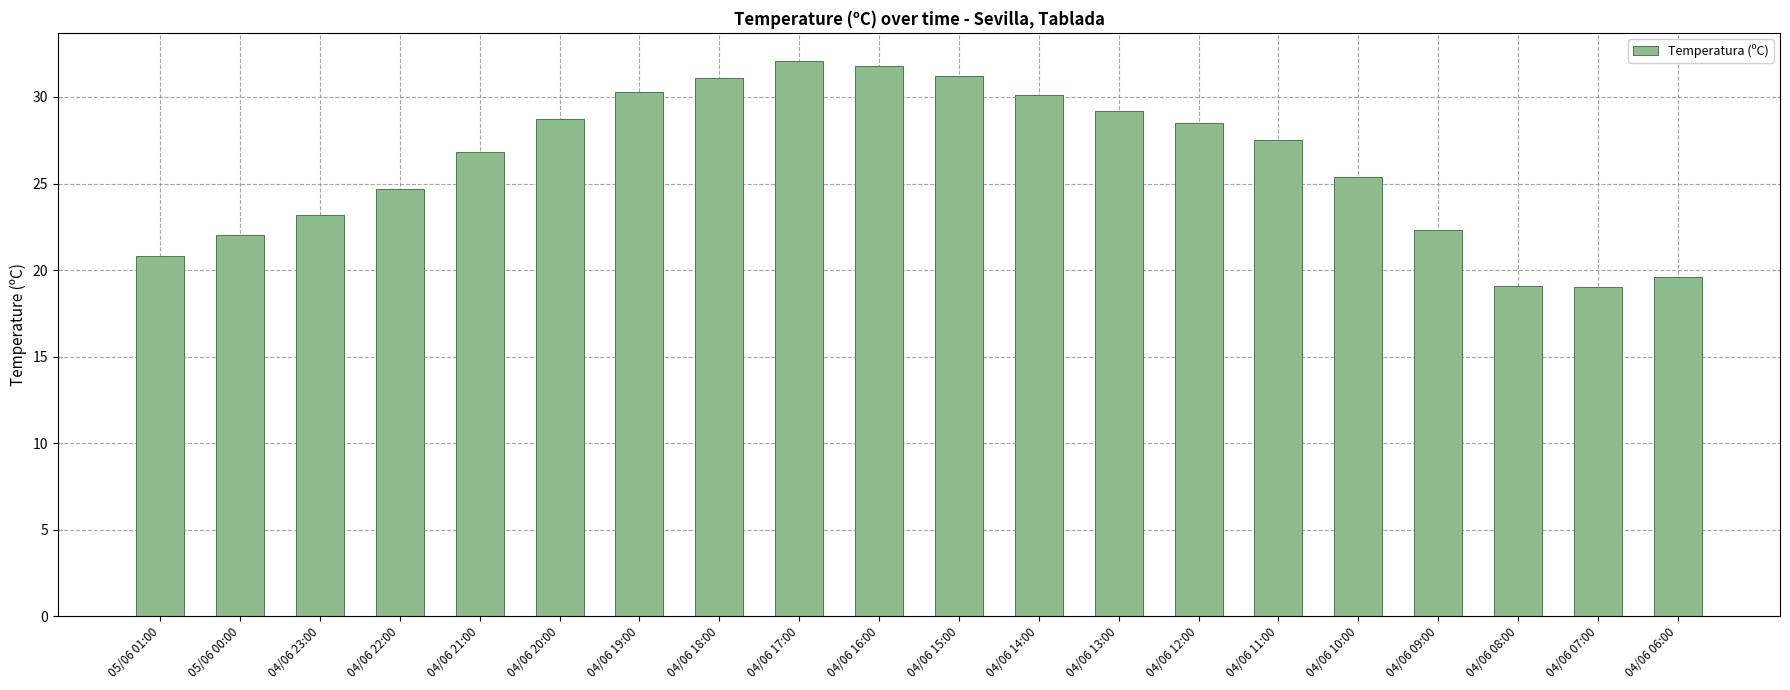

What is the label of the 2nd bar from the right?

04/06 07:00